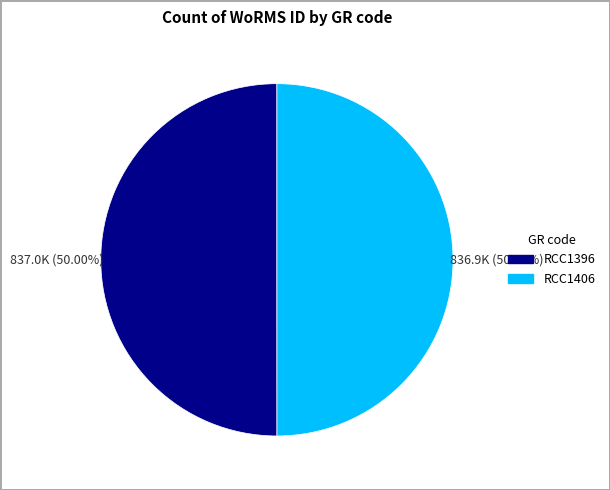

The RCC1406 slice represents 50% of the pie. True or false?

True